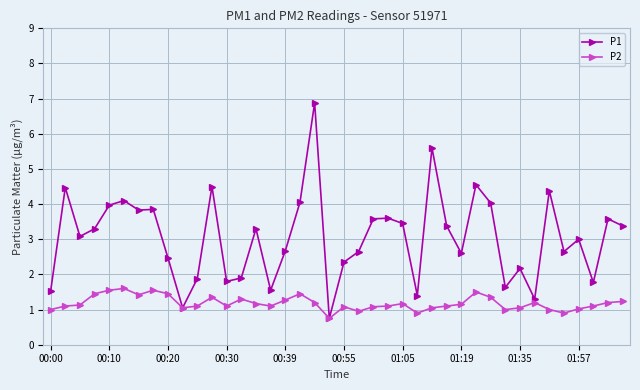

How many data points does each series have?

40